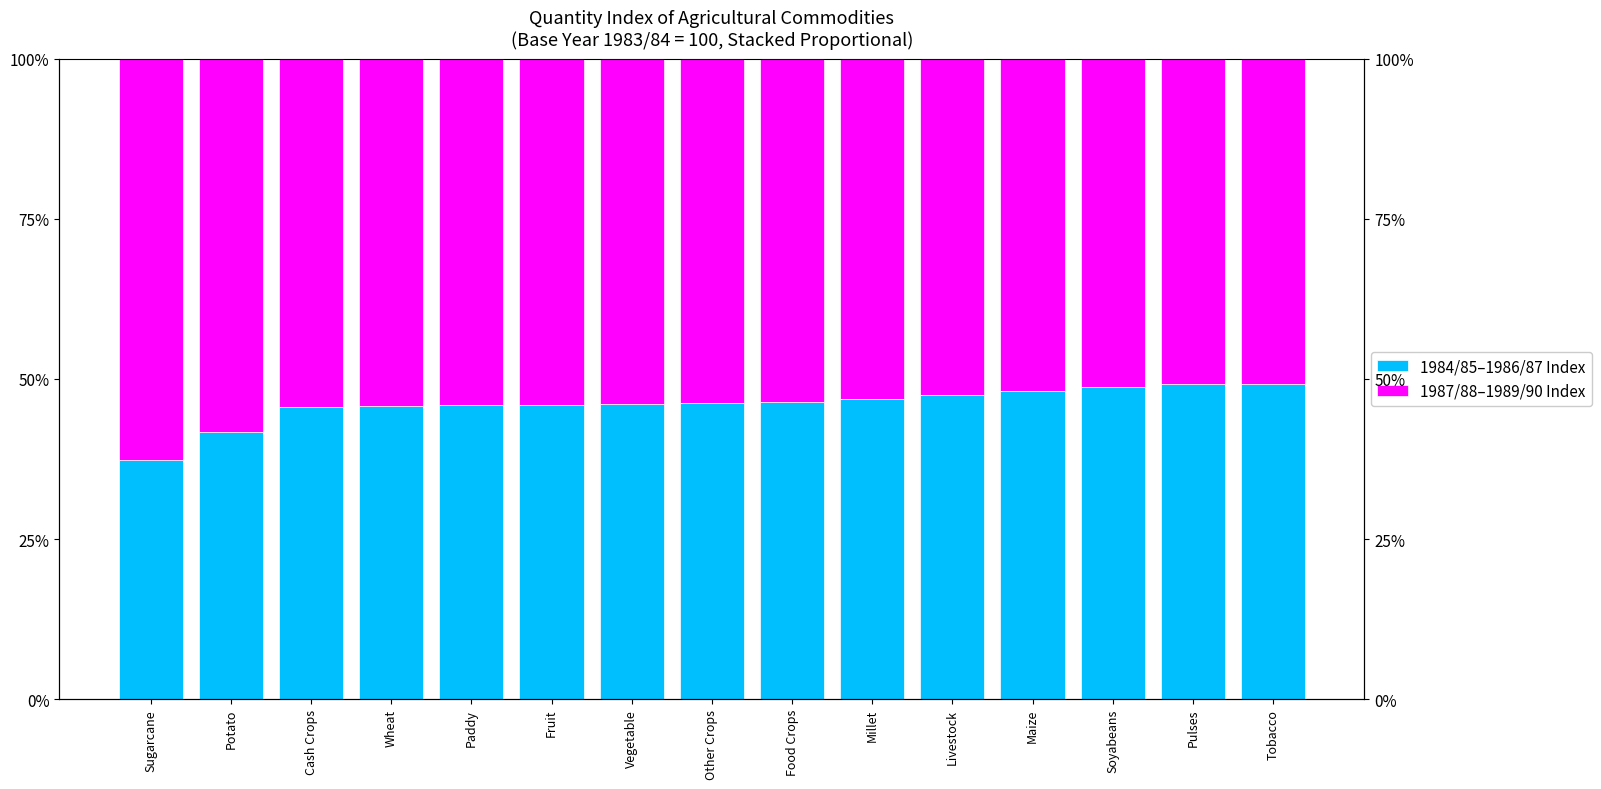

At how many categories does at least one series exceed 39?

15